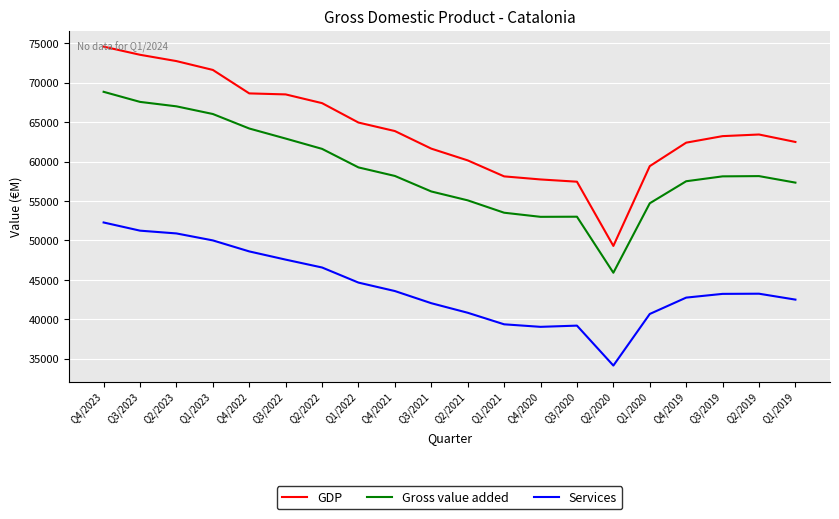

What is the approximate value of Gross value added at Q4/2023, to the nearest 100?

68900